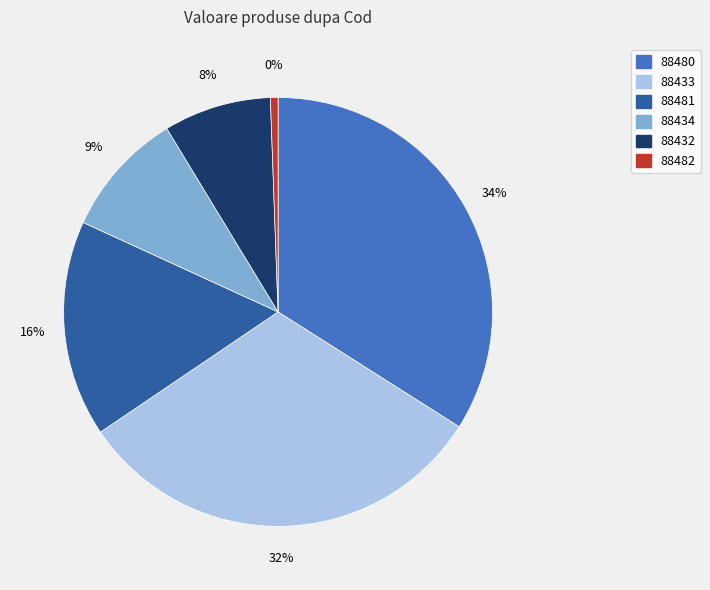

Does 88480 represent more than half of the total?

No